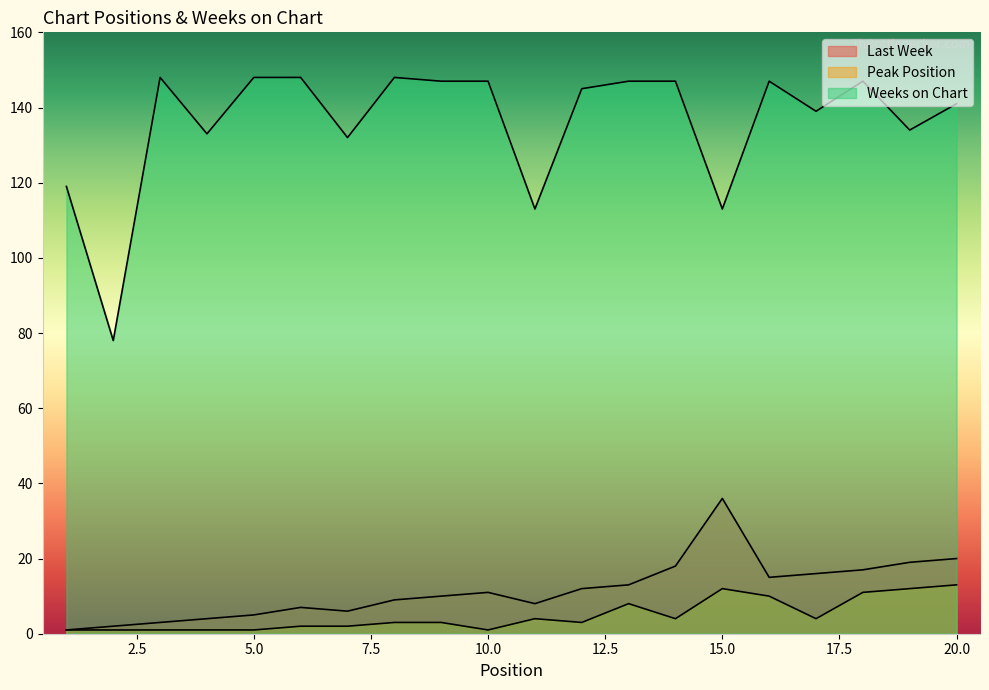

What is the greatest value displayed?

148